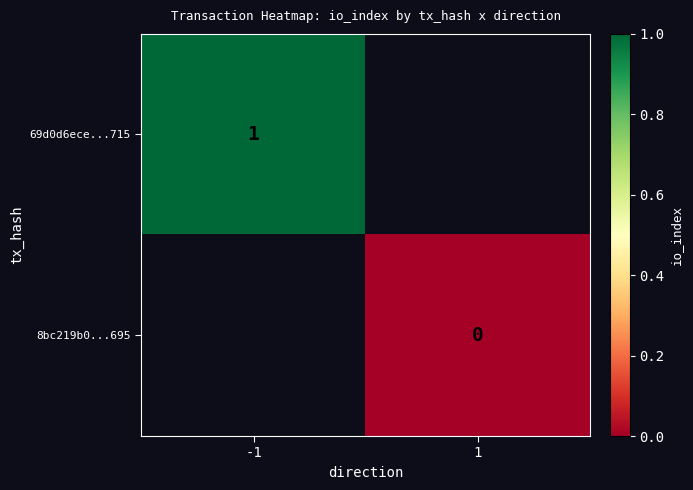

True or false: 69d0d6ece...715 has a value of 1 at -1.

True